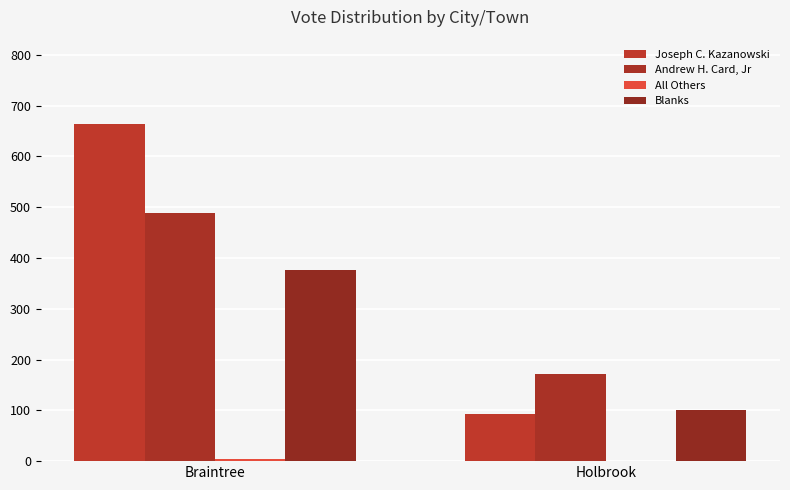

How many groups of bars are there?

2